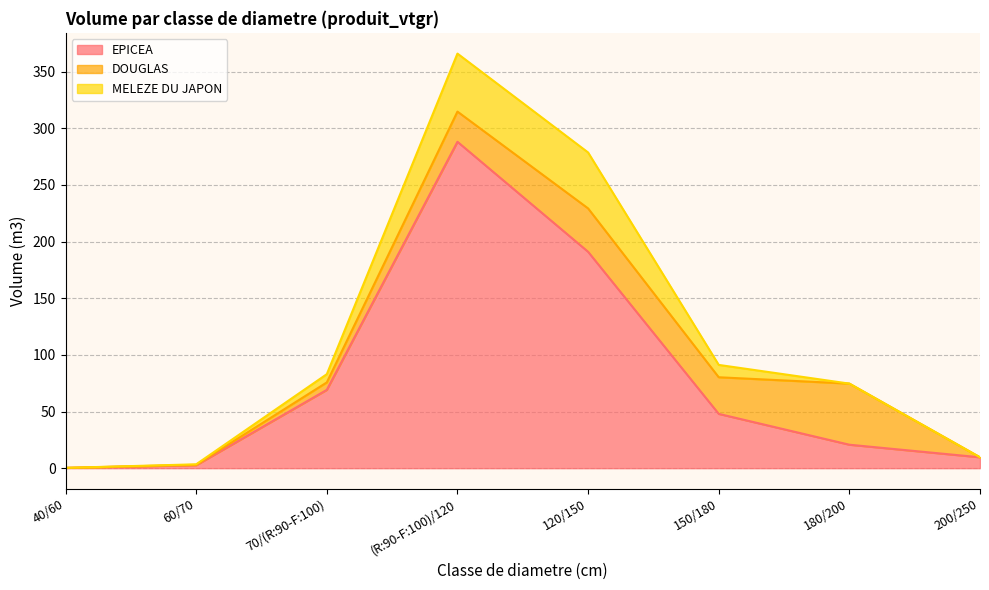

Which series changed the most between 40/60 and 150/180?

EPICEA